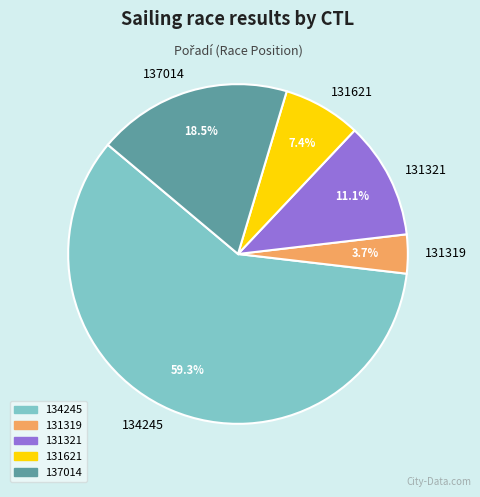

To the nearest percent, what is the difference between the largest and smallest slice percentages?

56%